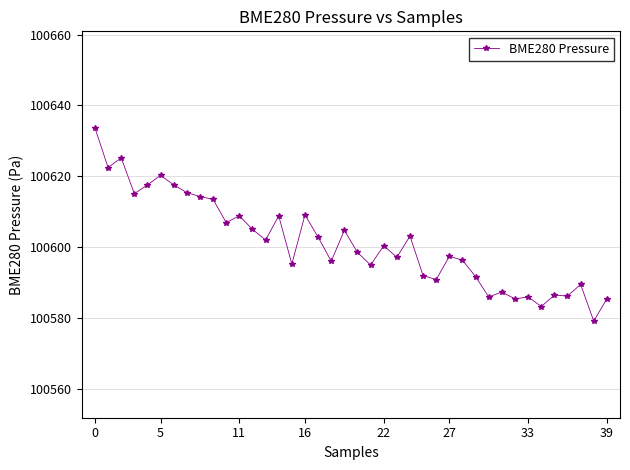

True or false: there are more than 0 points higher than both neighbors.

True